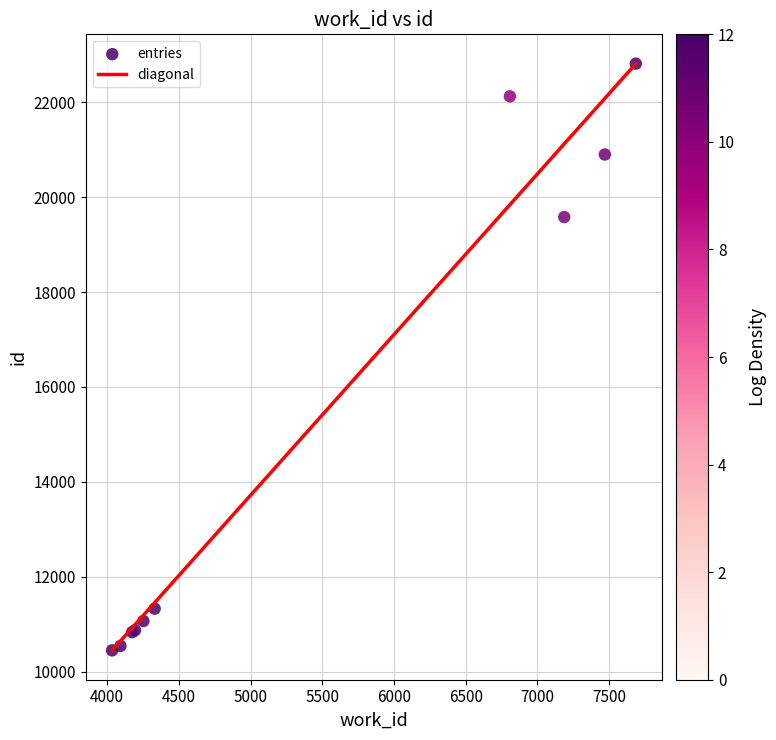

What Y value in the scatter plot is closest to 16631?

19581